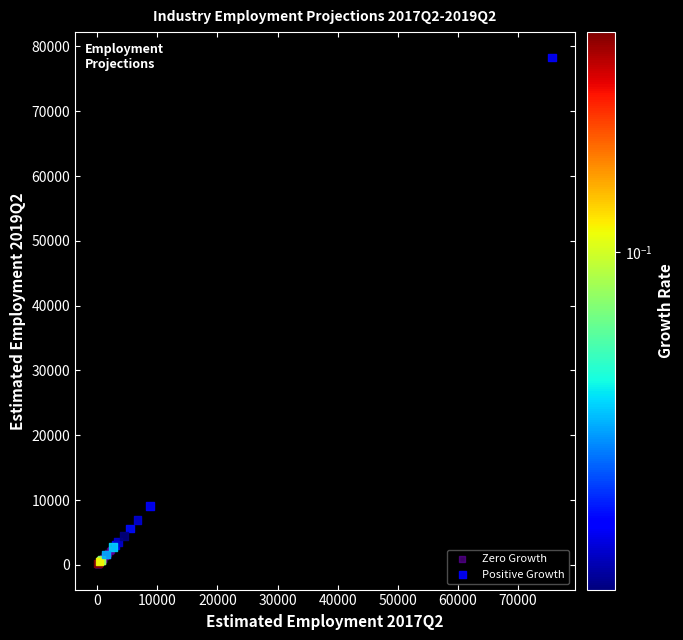

Which series contains the highest Y value?

Positive Growth